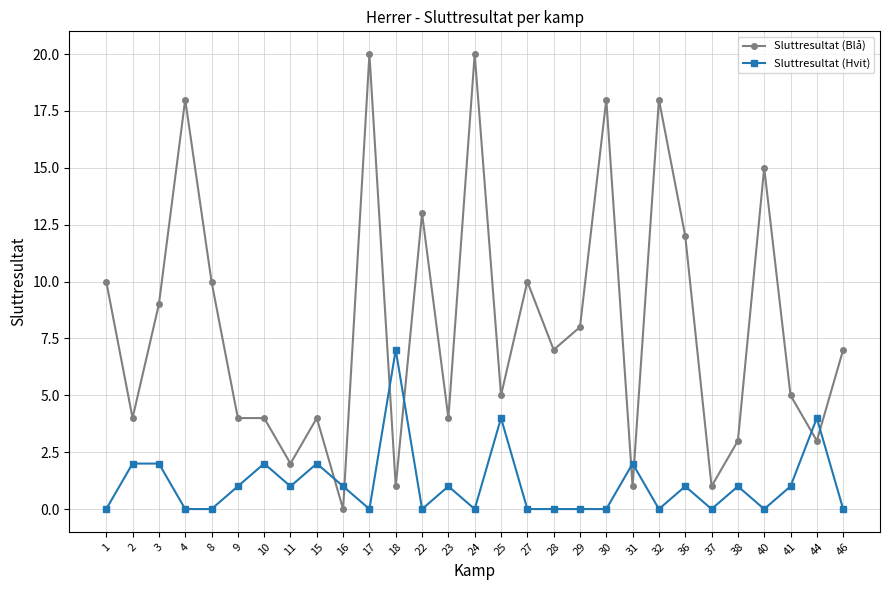

At which category does Sluttresultat (Blå) reach its first local peak?

4